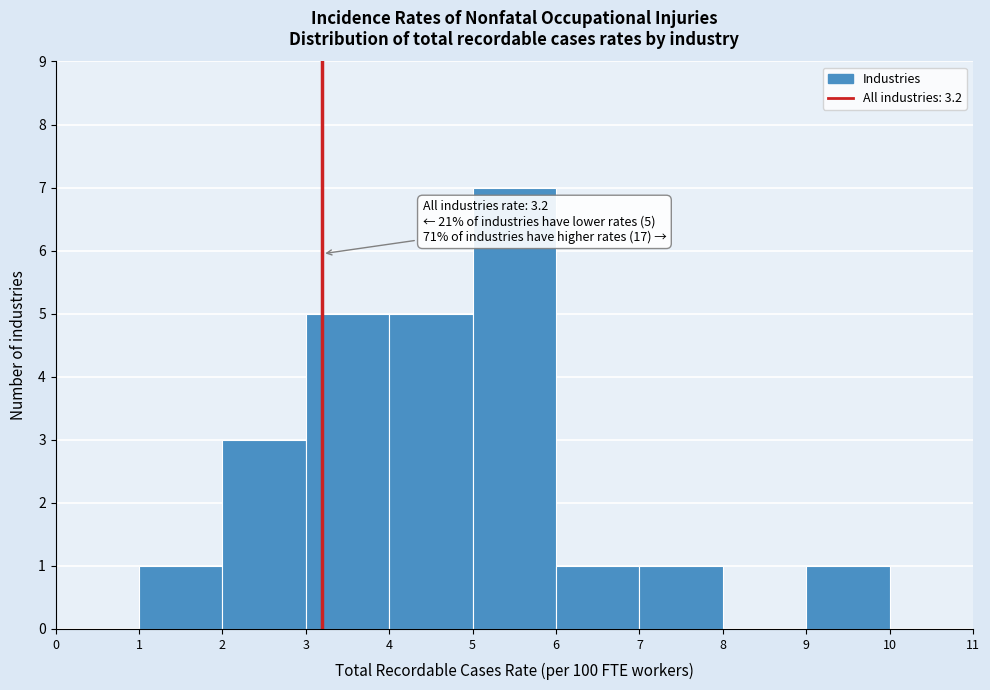

Which range on the x-axis has the tallest bar?

5 to 6